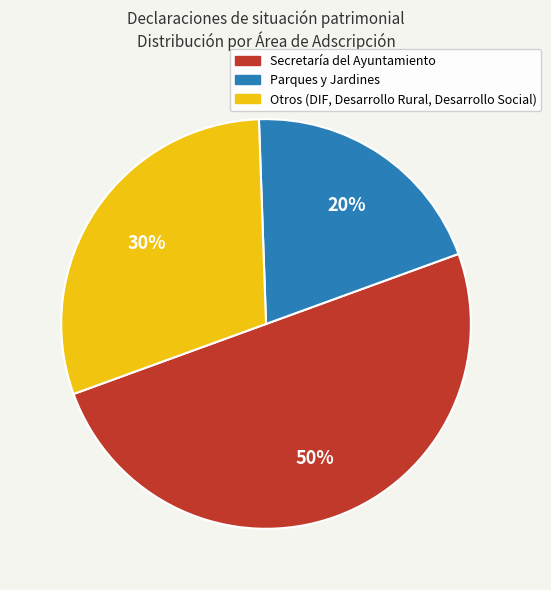

To the nearest percent, what is the difference between the largest and smallest slice percentages?

30%